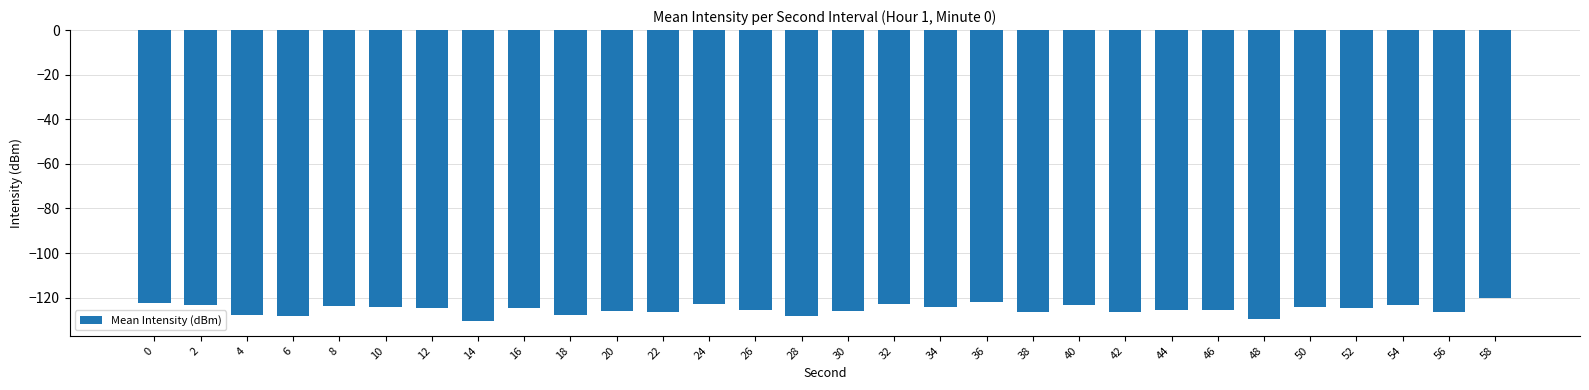

Read the value at 6.

-128.3